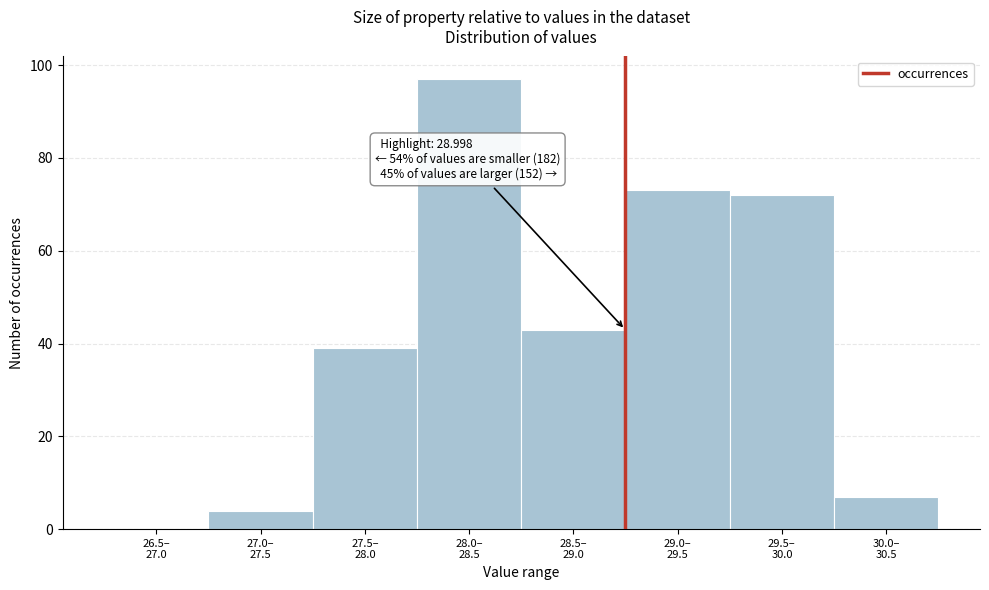

What is the greatest value displayed?

97